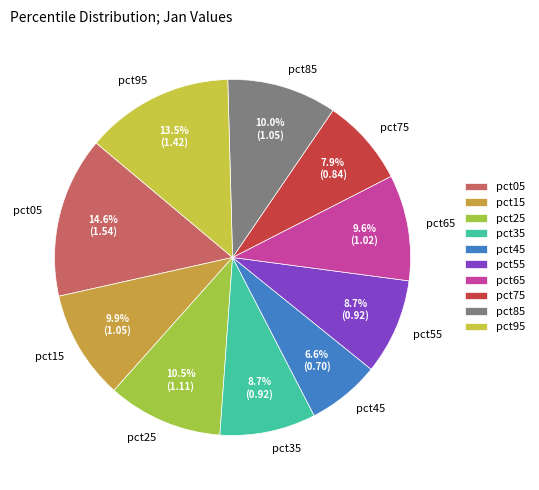

Which has a higher value, pct65 or pct35?

pct65